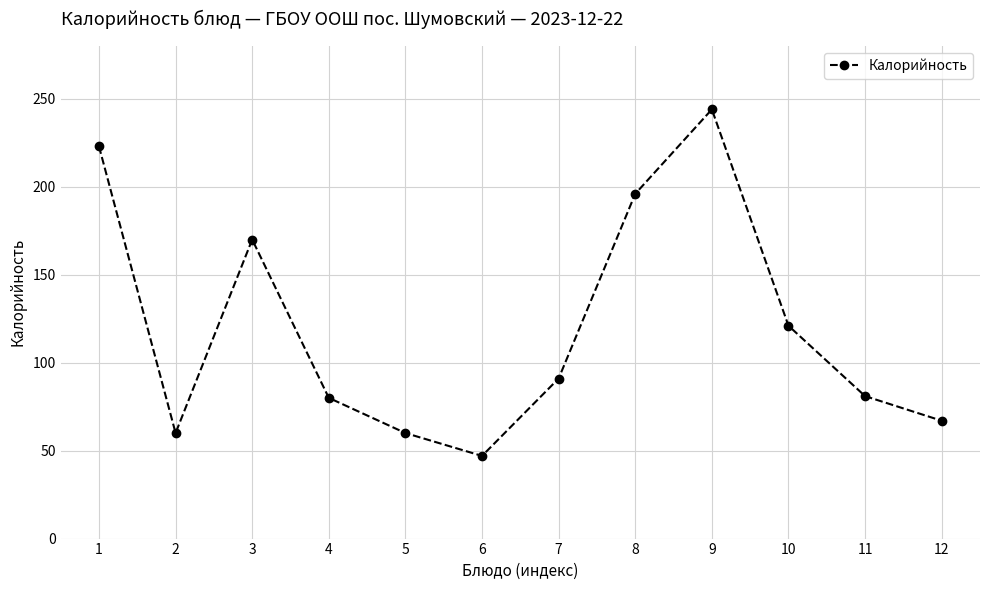

What is the difference between the second highest and minimum values?

176